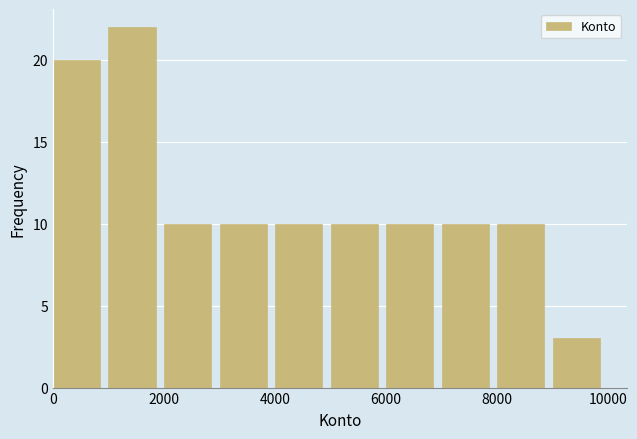

Reading left to right, list every bar in this chart as the range it spans on the x-axis followed by its height. The values are not printed on the chart, so give them approximately, as read against the axis.

0 to 1000: 20
1000 to 2000: 22
2000 to 3000: 10
3000 to 4000: 10
4000 to 5000: 10
5000 to 6000: 10
6000 to 7000: 10
7000 to 8000: 10
8000 to 9000: 10
9000 to 10000: 3